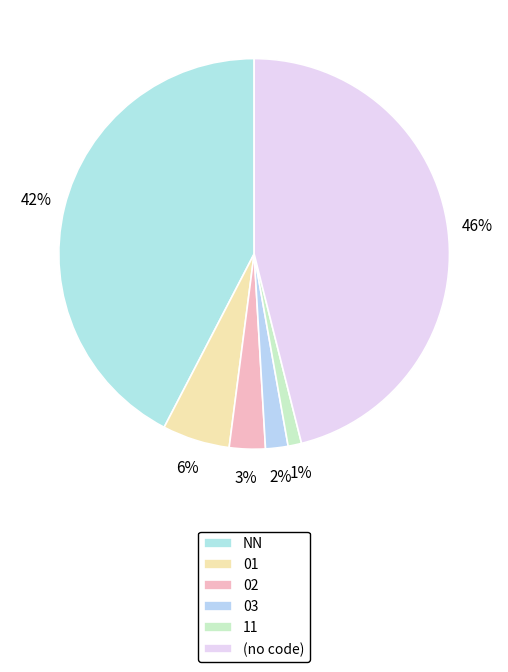

How many slices are in this pie chart?

6